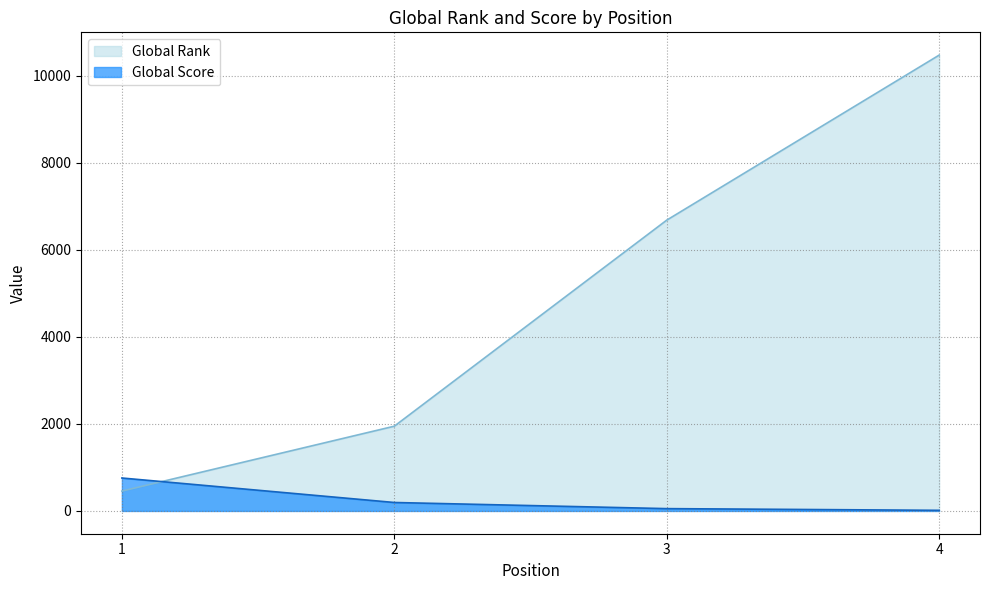

Is it true that Global Score equals 225 at 1?

False